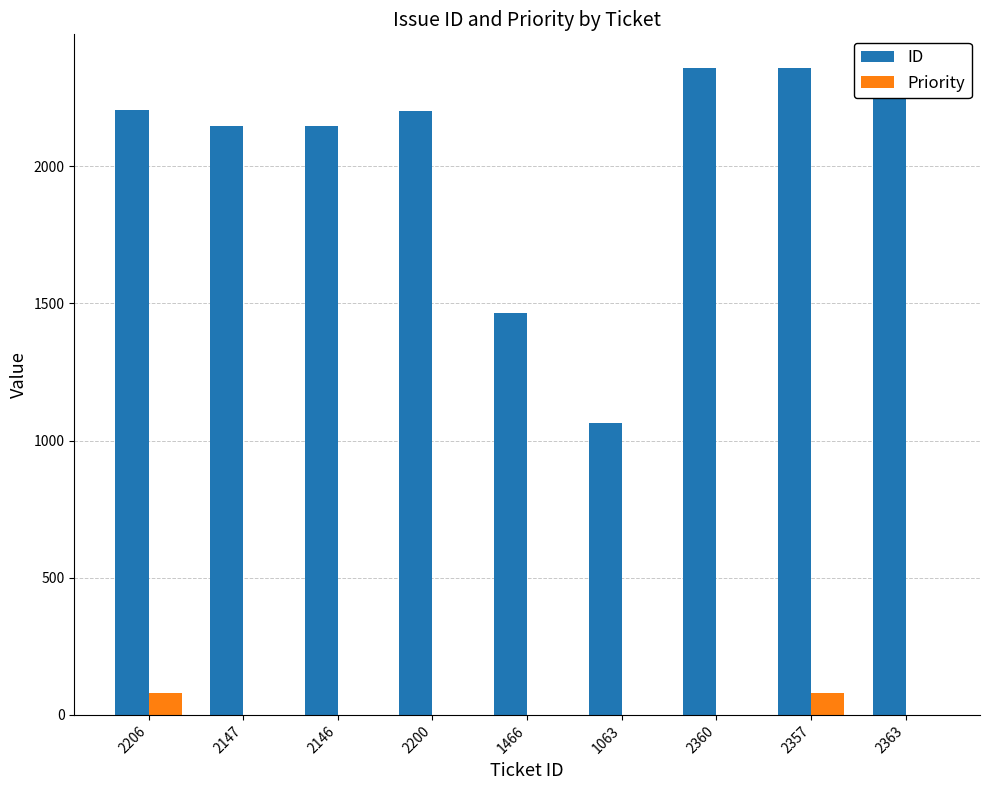

Is it true that Priority equals 0 at 1466?

True